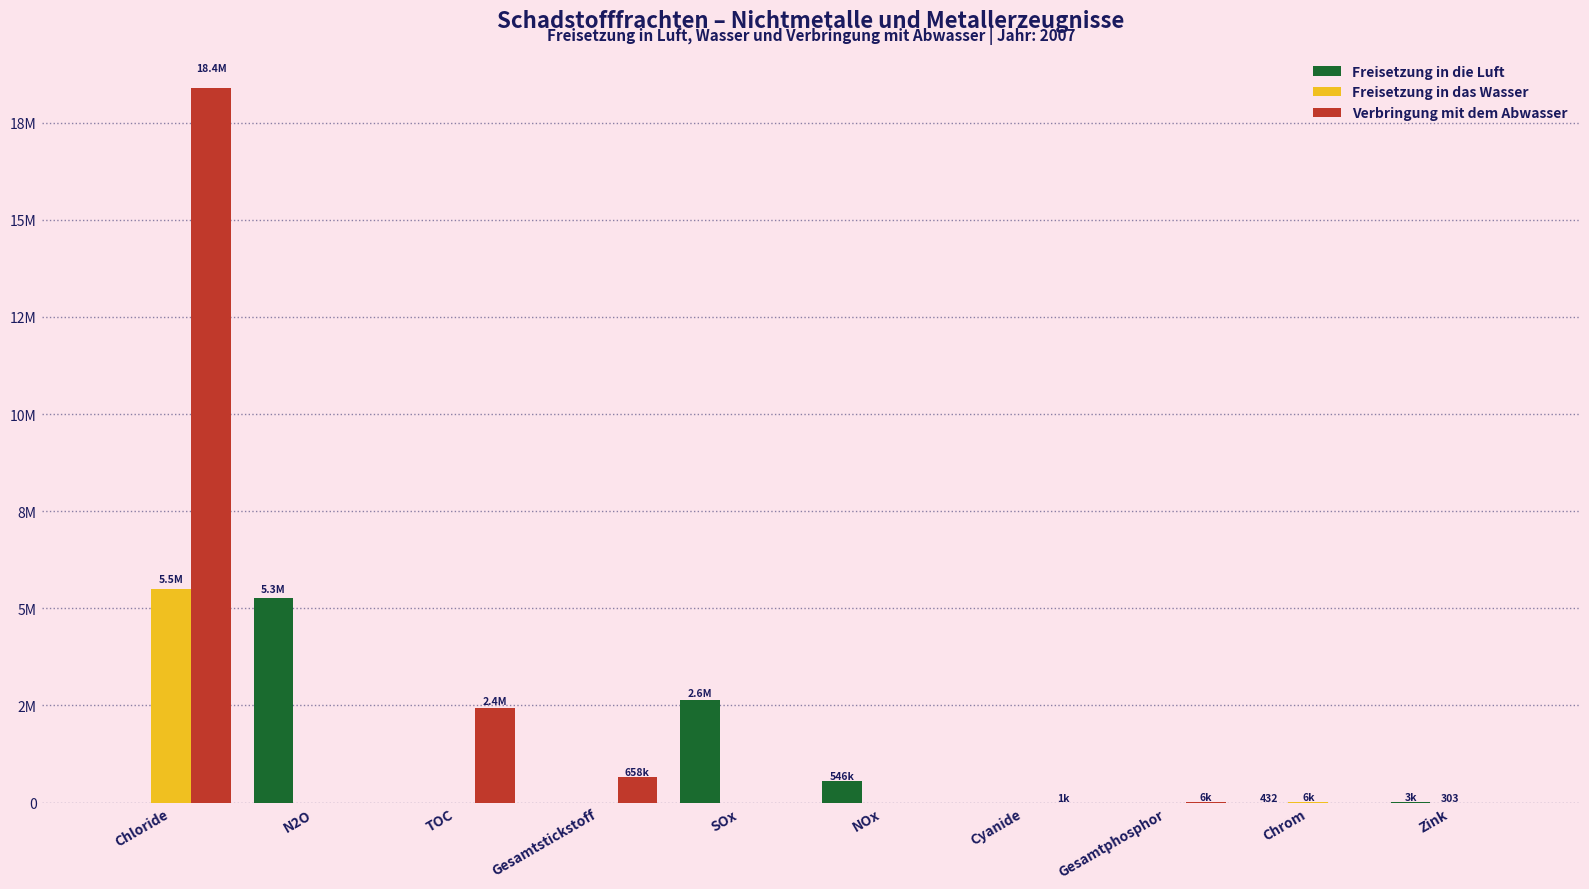

Between Gesamtstickstoff and SOx, which is larger?

SOx